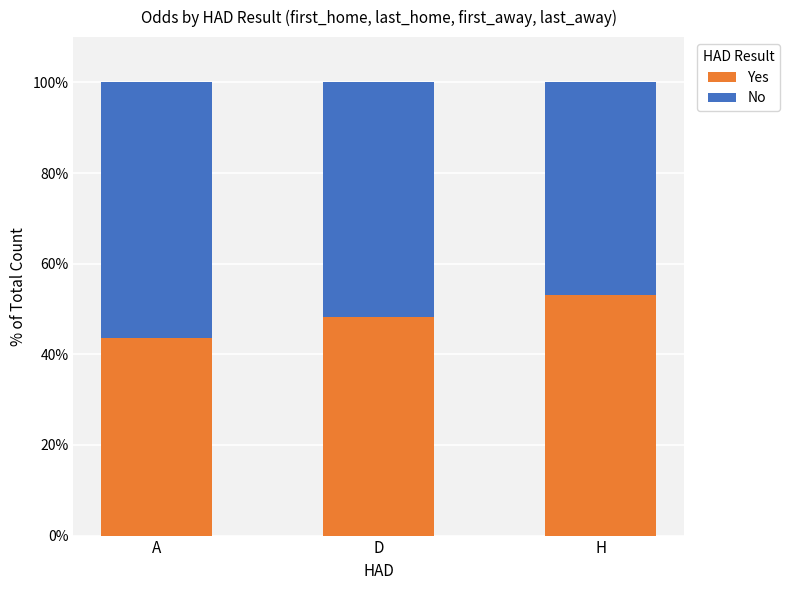

What is the difference between the maximum and minimum values in the Yes series?

9.5